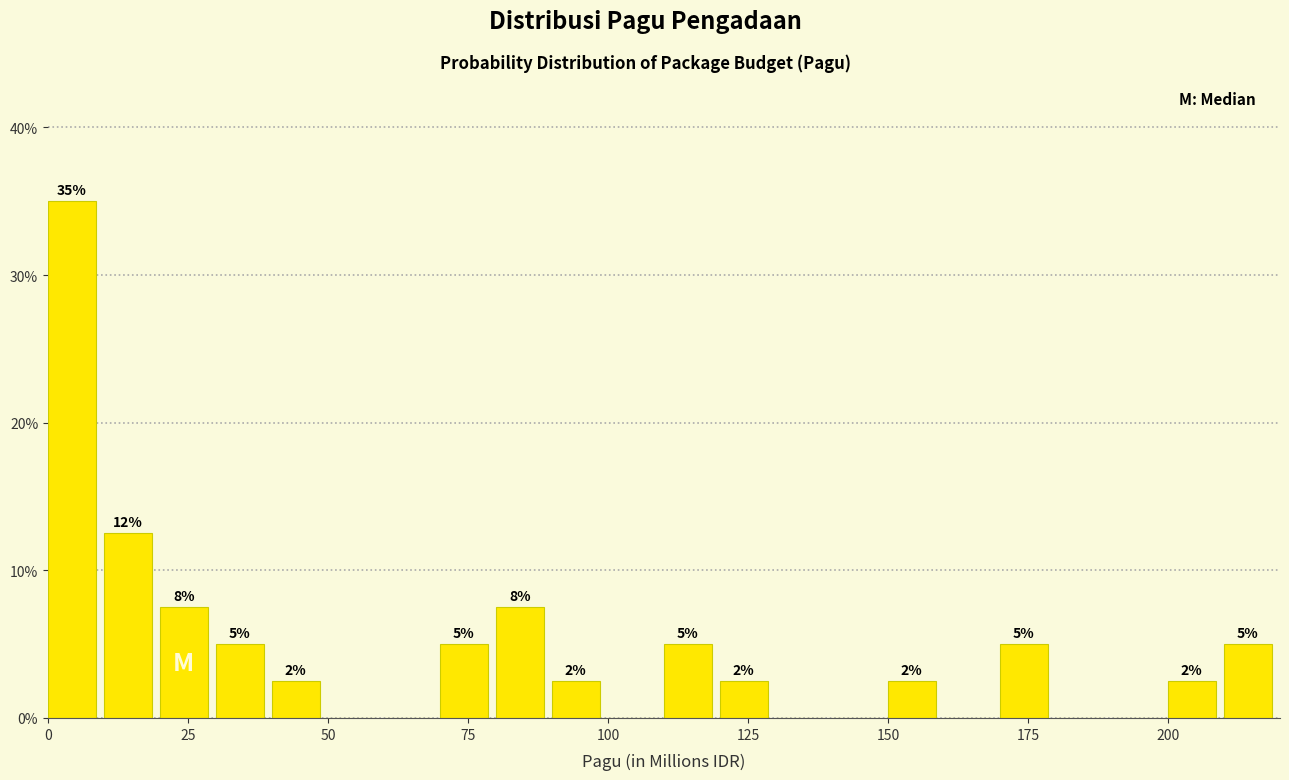

Read against the x-axis, roughly where is the centre of the tallest bar?

5